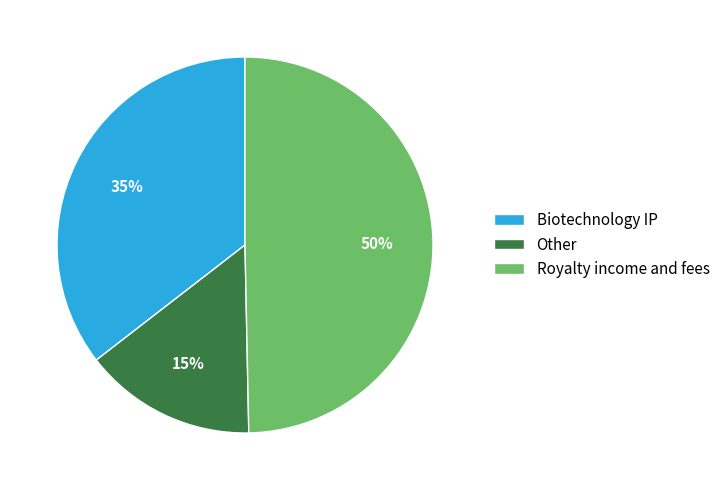

Which category has the smallest portion of the pie?

Other